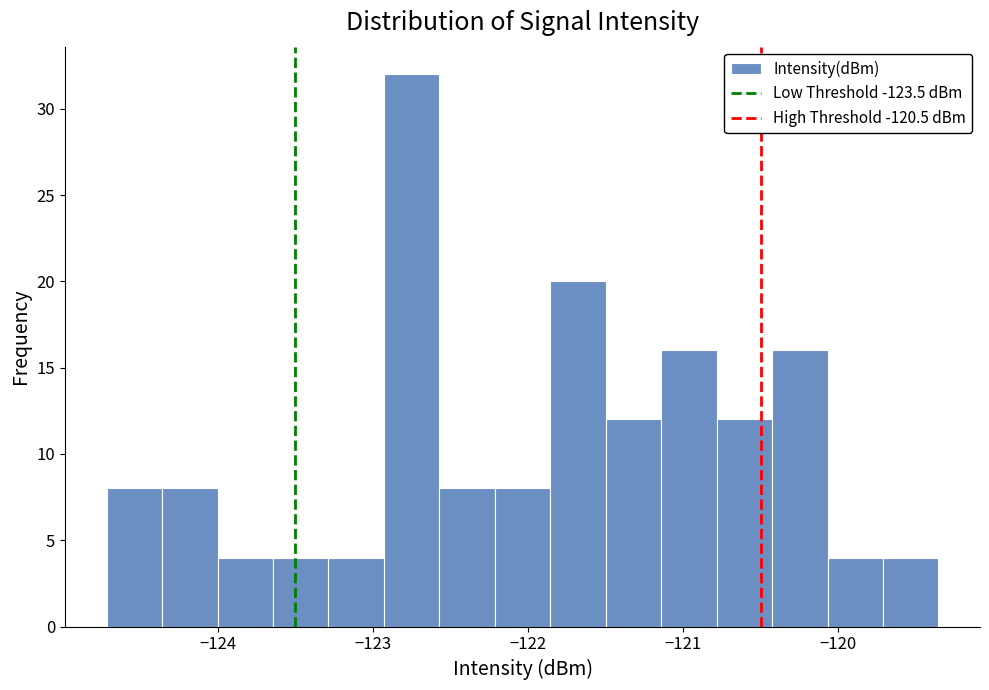

Read against the x-axis, roughly where is the centre of the tallest bar?

-122.8